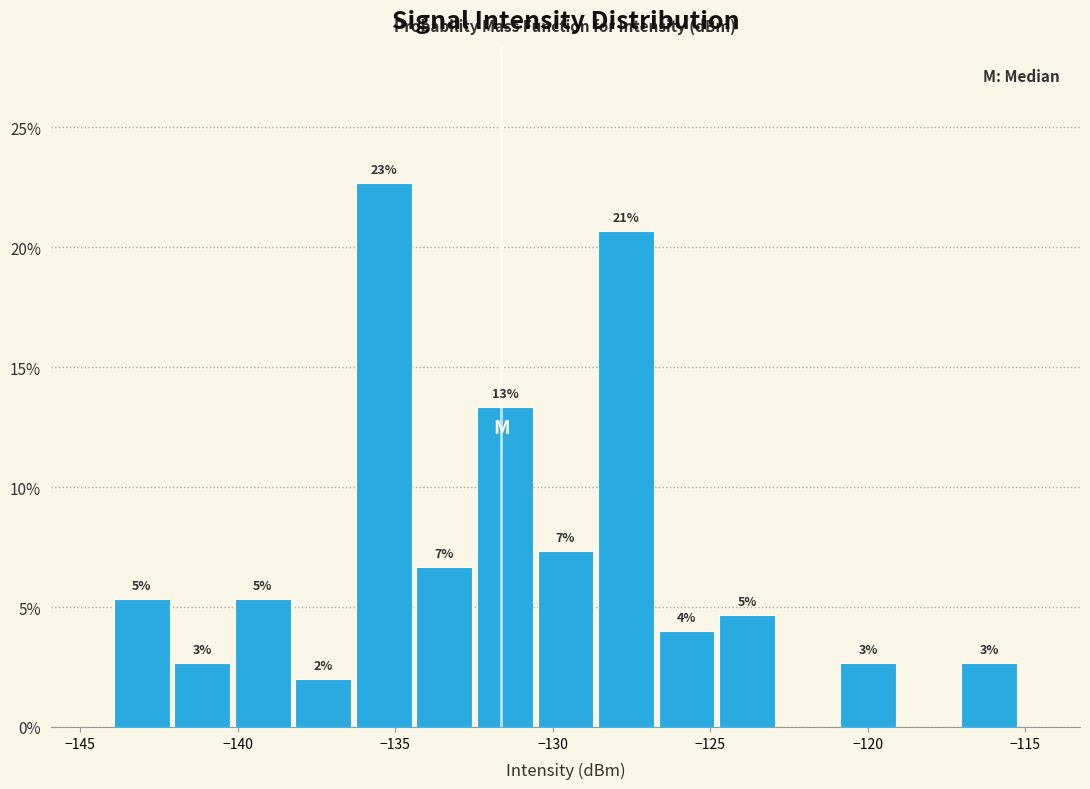

Around what value on the x-axis is the tallest bar? Give the approximate position of its centre, as read against the axis.

-135.5